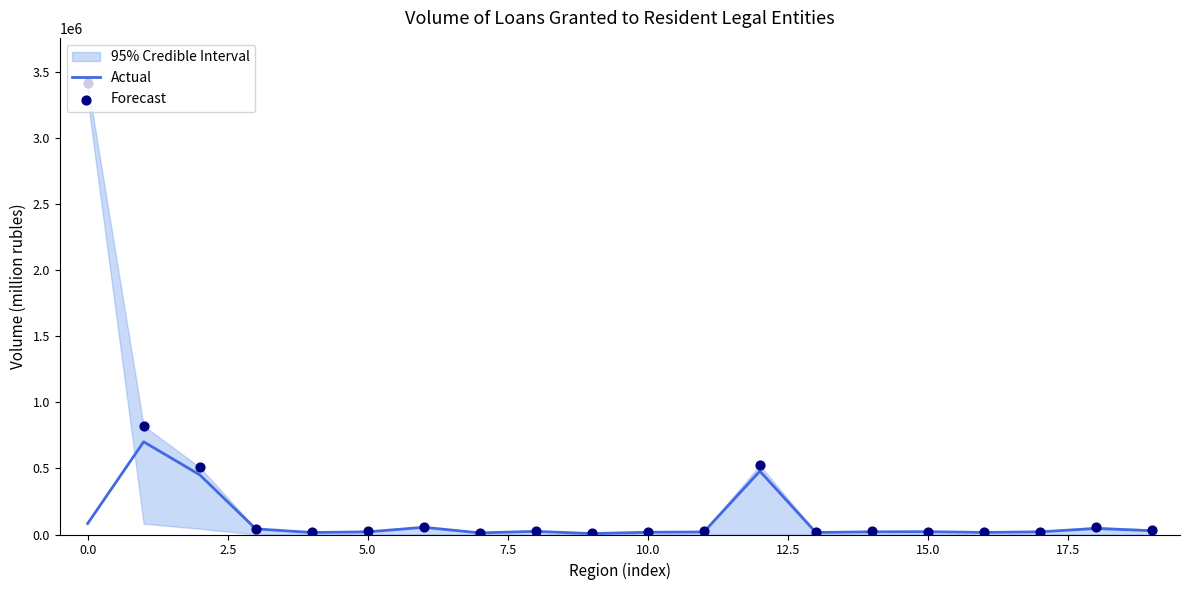

At how many categories does at least one series exceed 1217948?

1